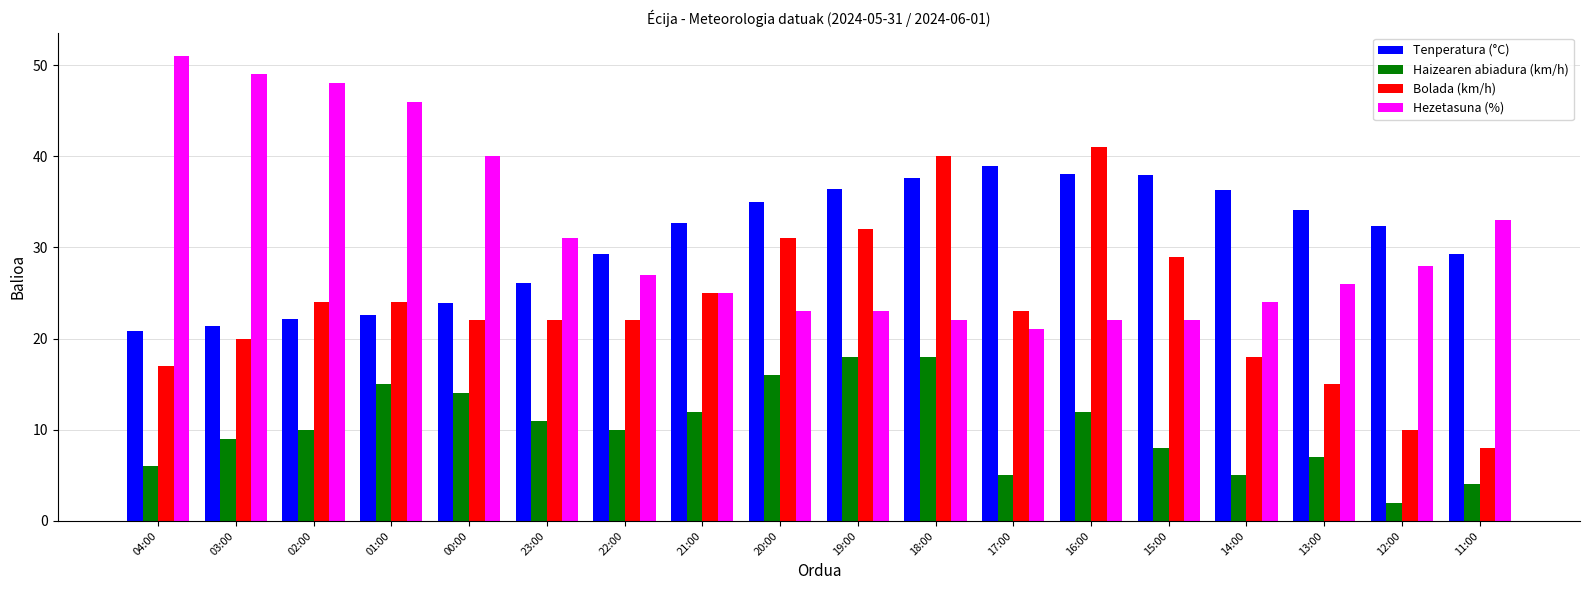

The value of Haizearen abiadura (km/h) at 20:00 is 8.4. True or false?

False